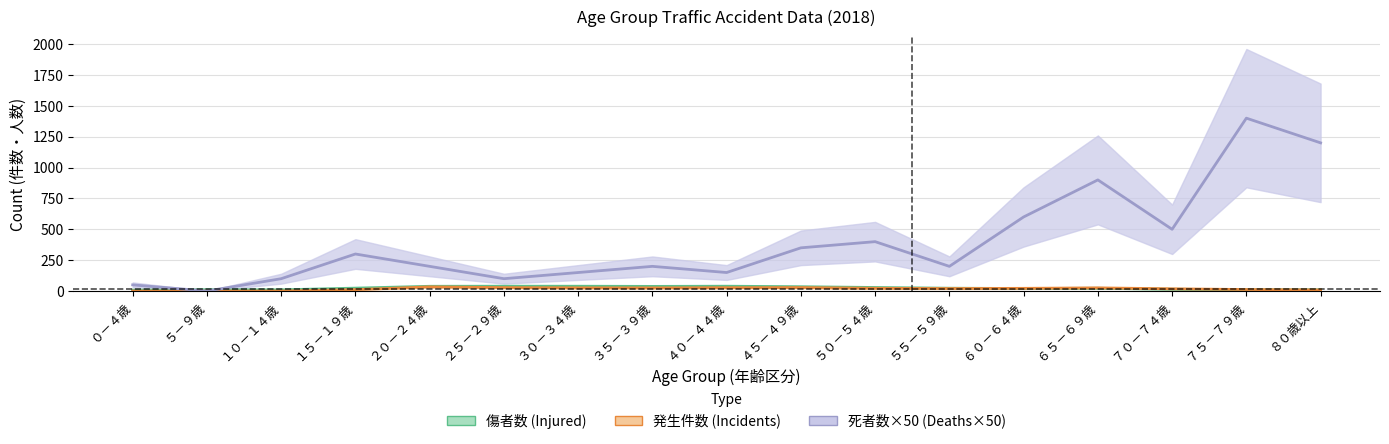

Reading right to left, extract all data points from this chart.

傷者数 (Injured): 10.2	10.9	14.7	22.4	20.6	23.1	28.9	35.2	39.2	37.8	39.0	39.2	38.6	23.7	9.8	10.9	7.3
発生件数 (Incidents): 8.9	12.3	18.2	25.8	22.0	20.4	22.3	28.2	27.1	25.4	25.8	27.9	33.9	11.3	0.3	0.1	0.0
死者数×50 (Deaths×50): 1200.0	1400.0	500.0	900.0	600.0	200.0	400.0	350.0	150.0	200.0	150.0	100.0	200.0	300.0	100.0	0.0	50.0